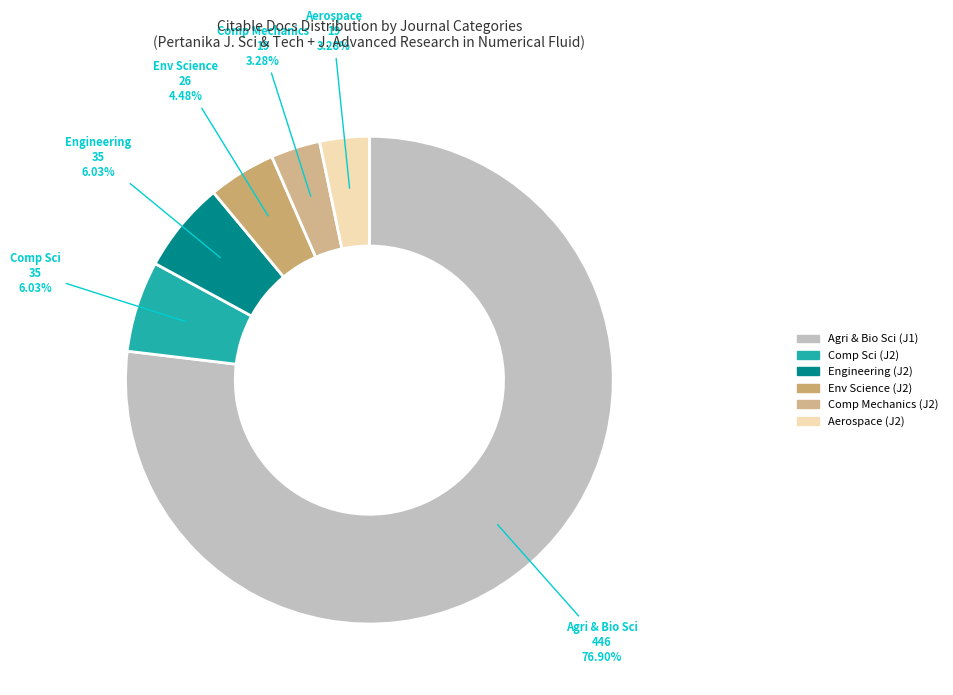

To the nearest percent, what is the difference between the largest and smallest slice percentages?

74%